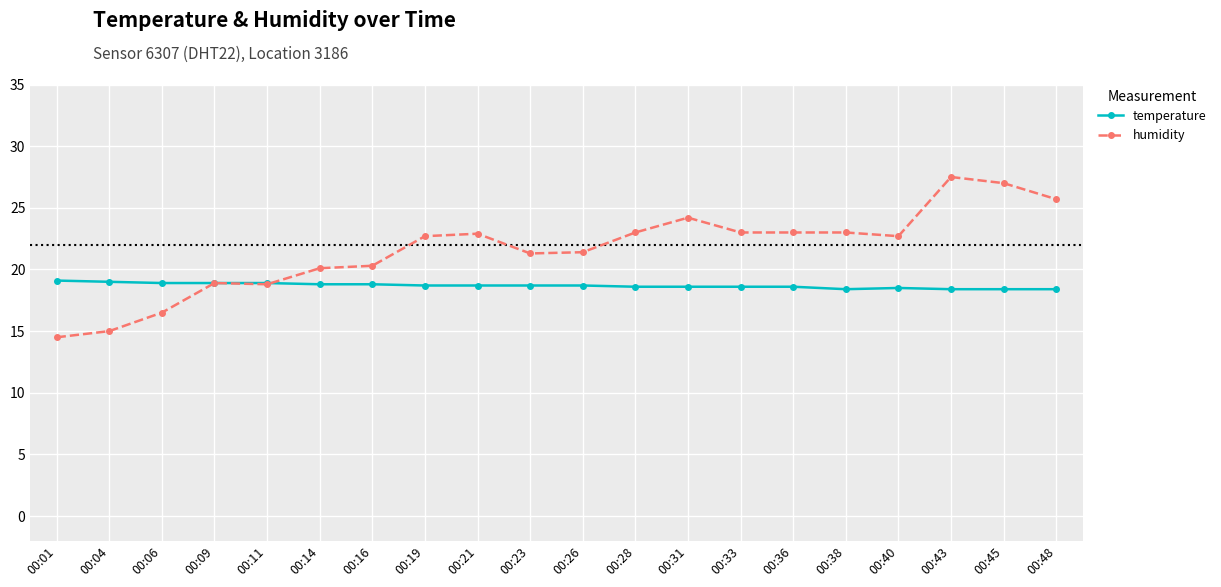

Count the temperature values in the range 18 to 19.

19